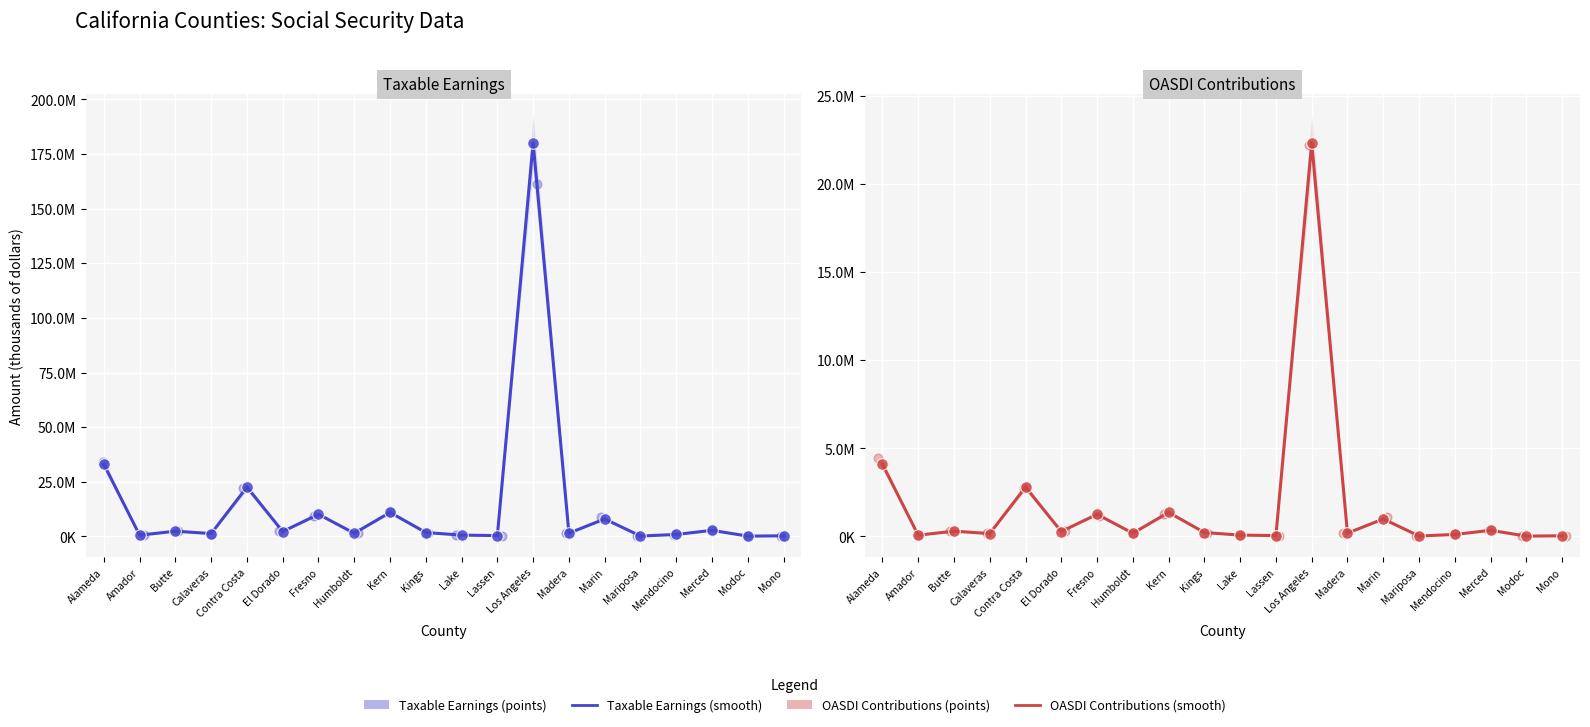

Which series contains the highest Y value?

Taxable earnings (Total)